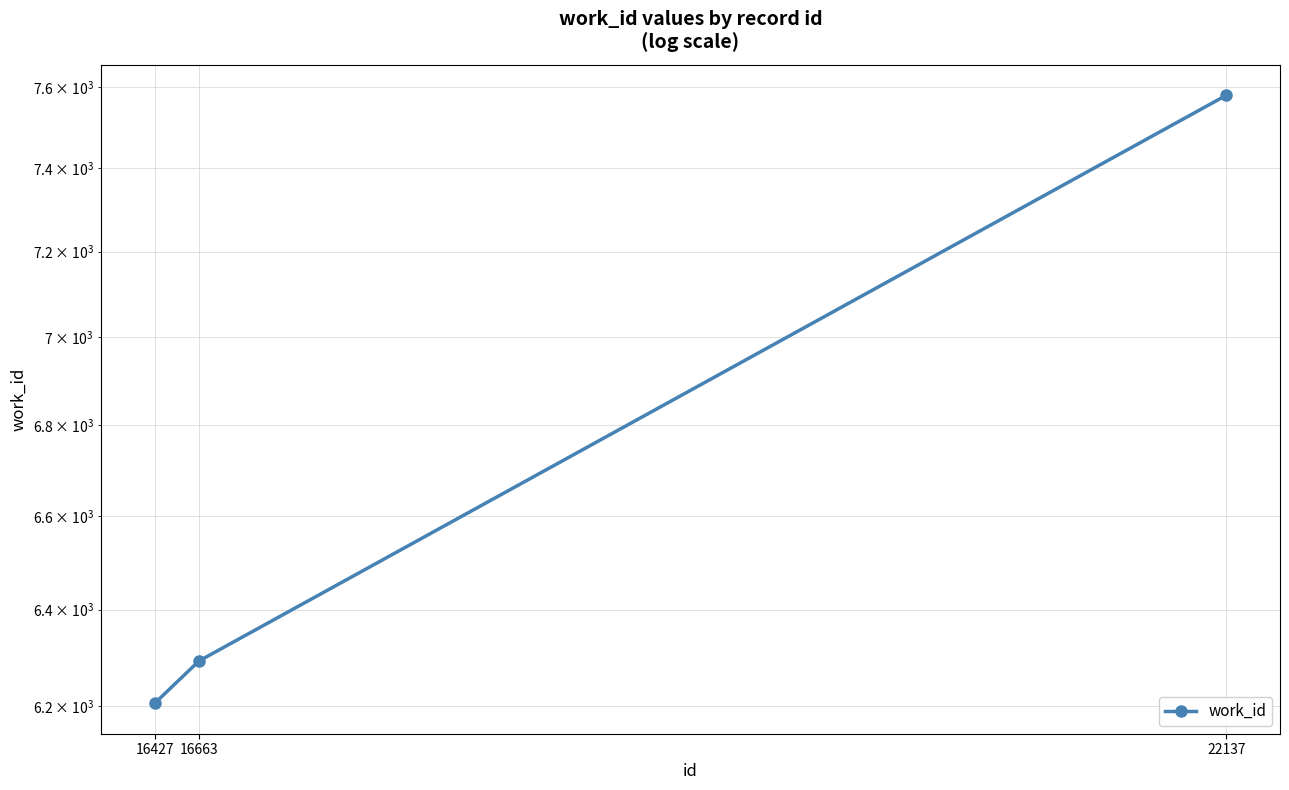

The chart shows a value of 6293 at 16663. True or false?

True